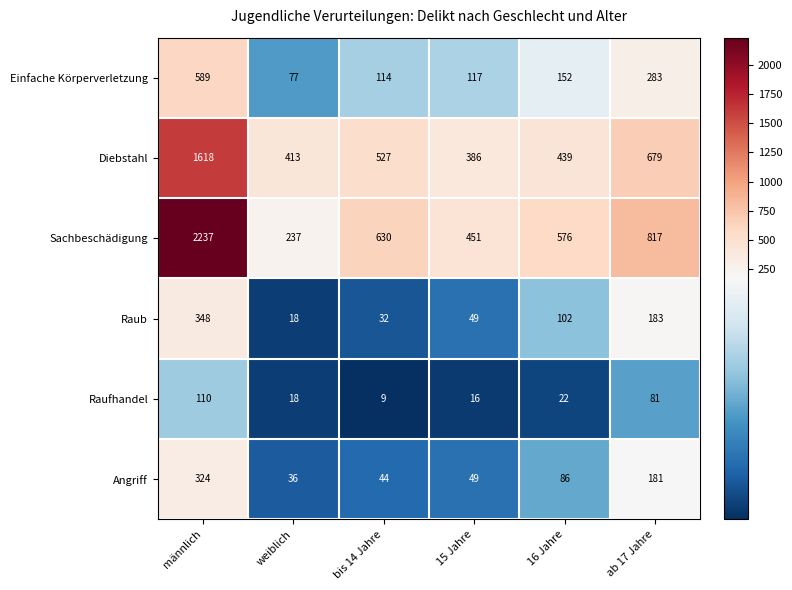

What is the total value across all series at männlich?

5226